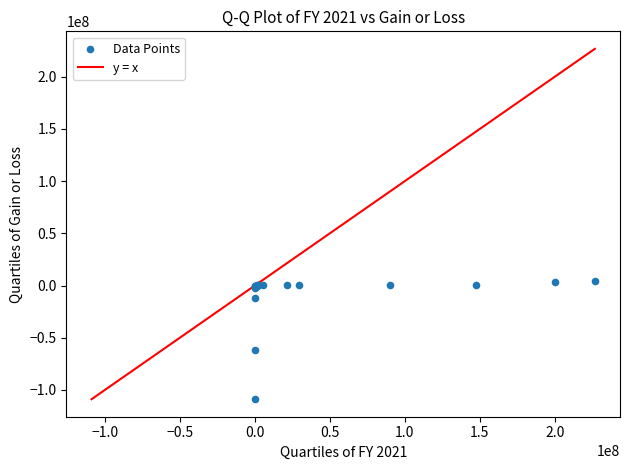

What Y value in the scatter plot is closest to -52304068?

-62096975.4